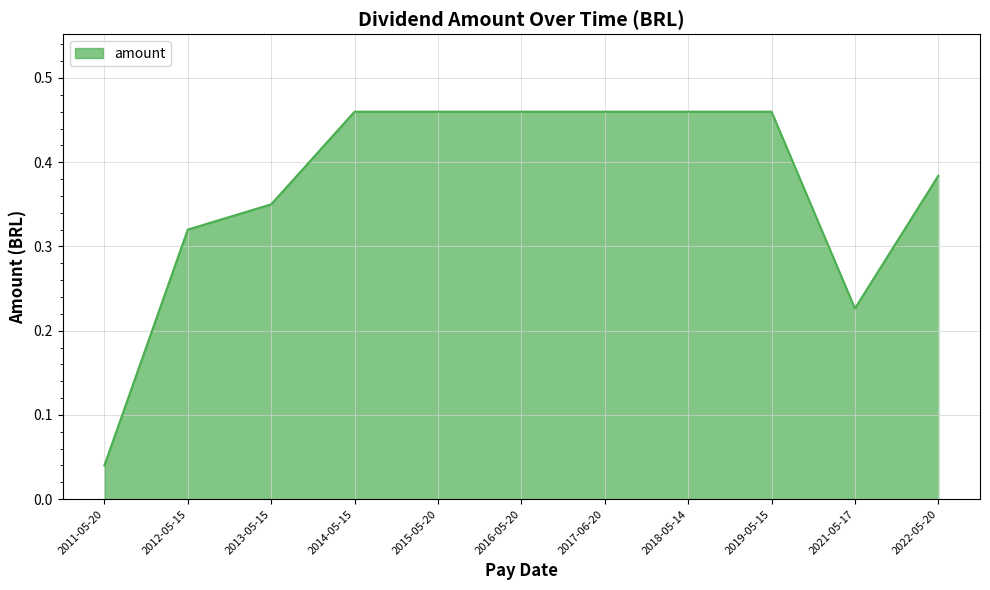

Where is the data nearest to the value 0?

2011-05-20